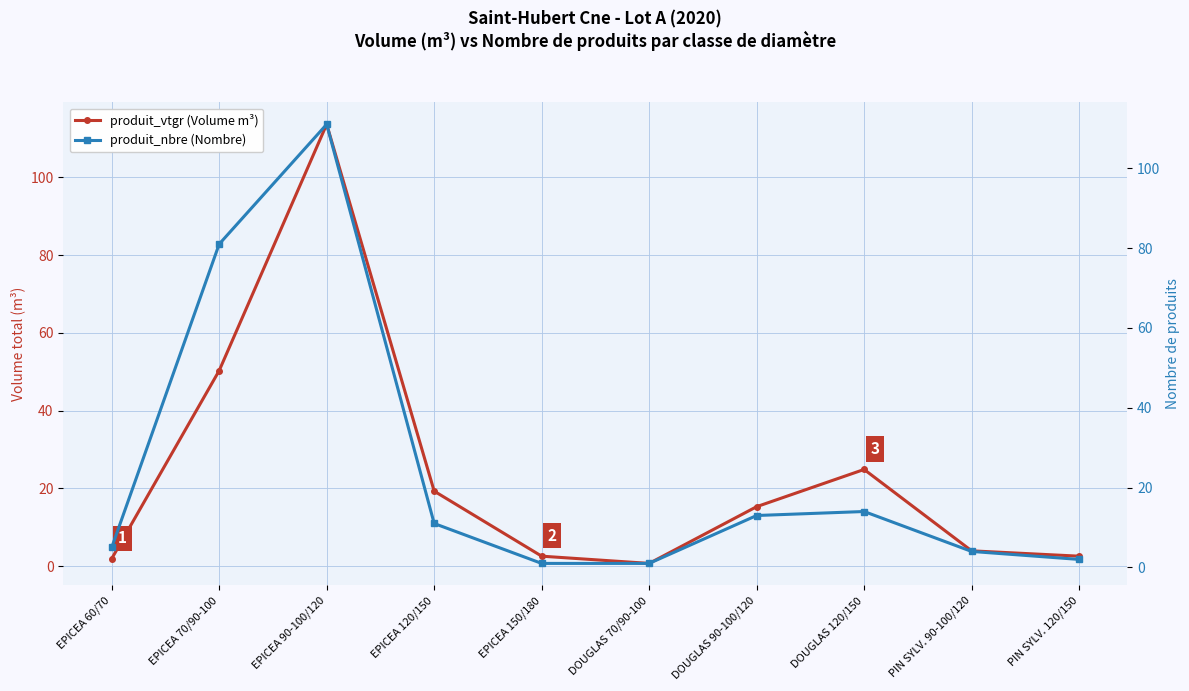

The produit_vtgr (Volume m³) series shows 113.7 at EPICEA 90-100/120. True or false?

True